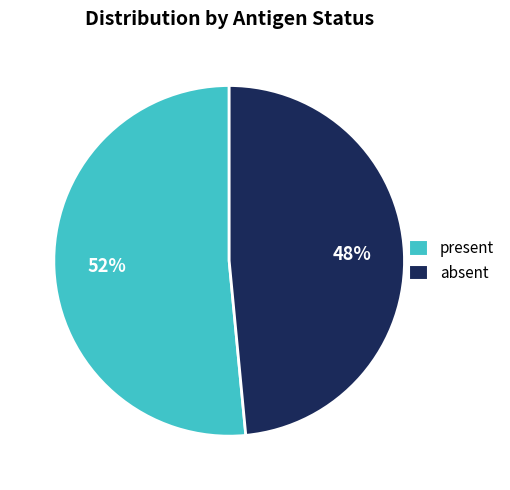

Which category has the smallest portion of the pie?

absent